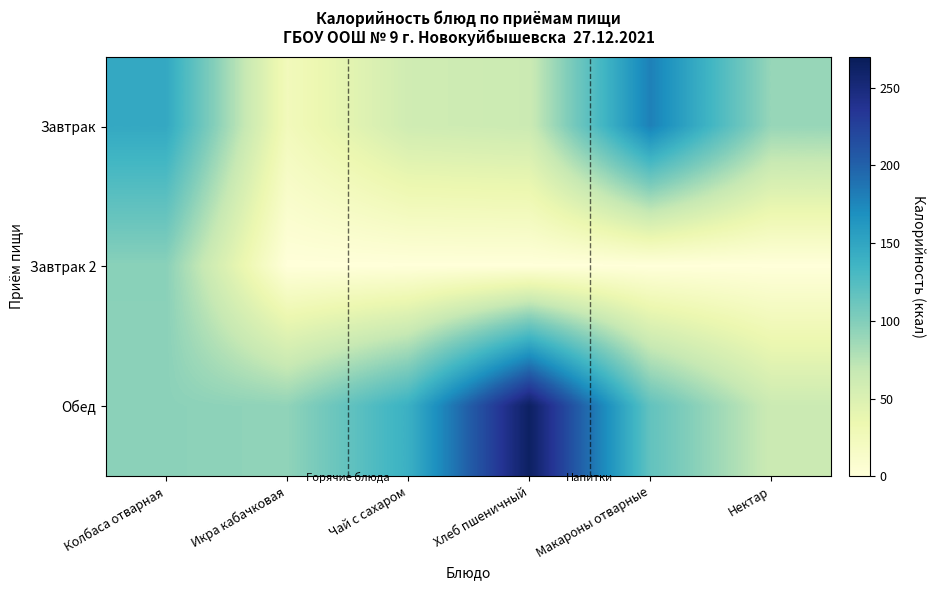

At which category is the sum across all series the highest?

Колбаса отварная